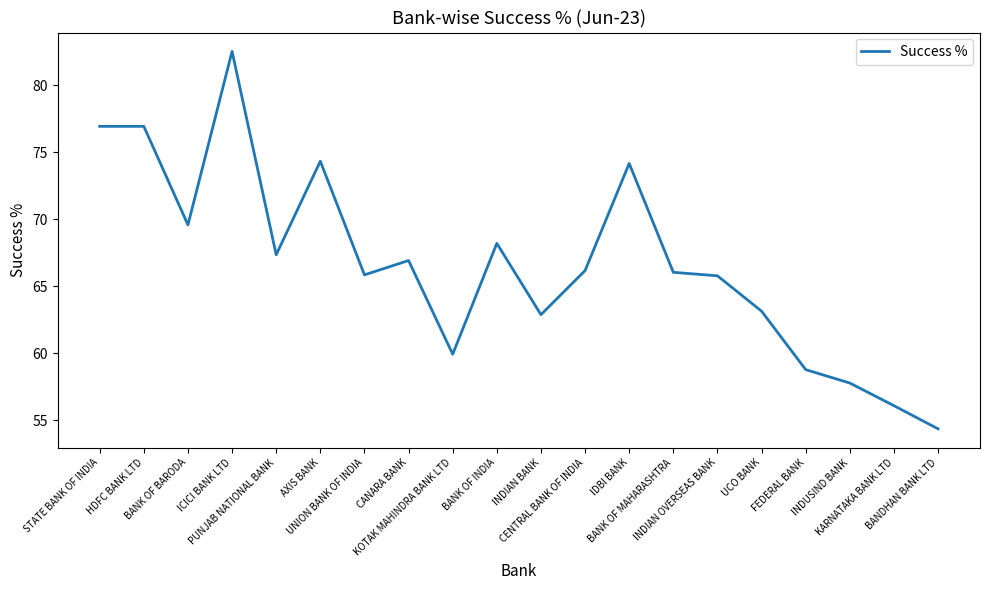

What is the difference between the maximum and minimum values?

28.2